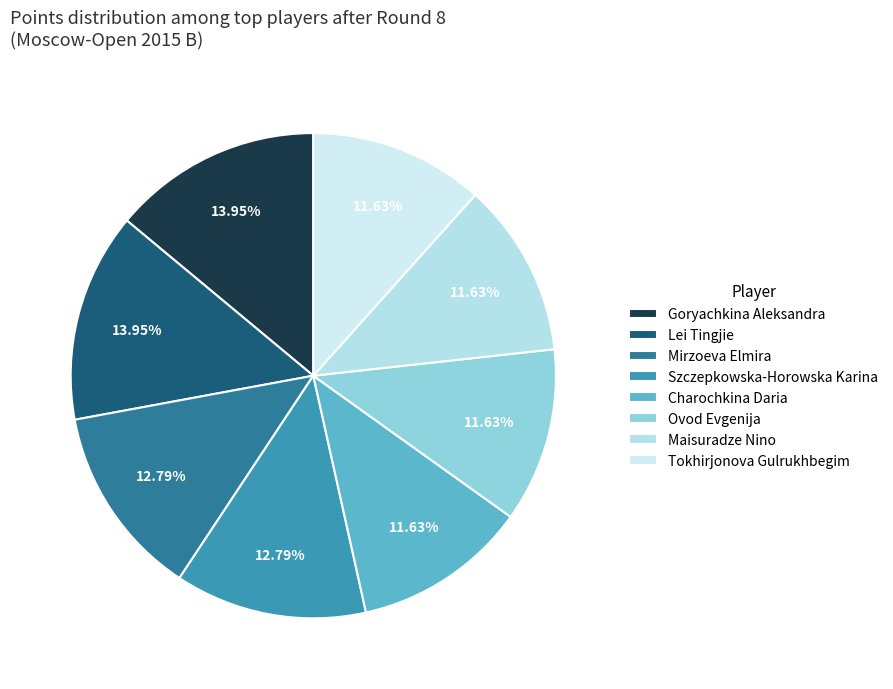

To the nearest percent, what portion does Tokhirjonova Gulrukhbegim represent?

12%